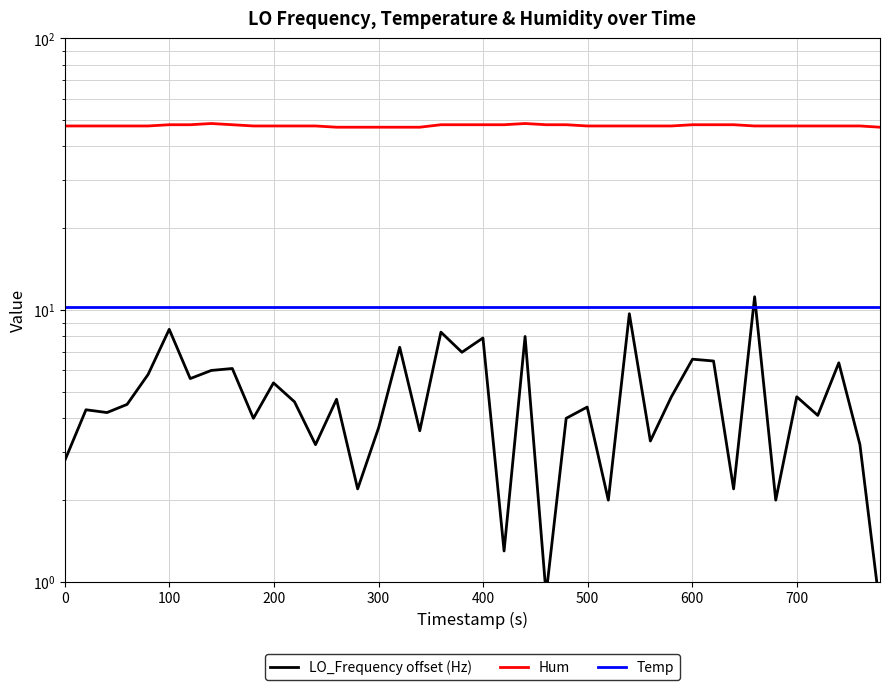

True or false: Temp and Hum cross at least once.

False